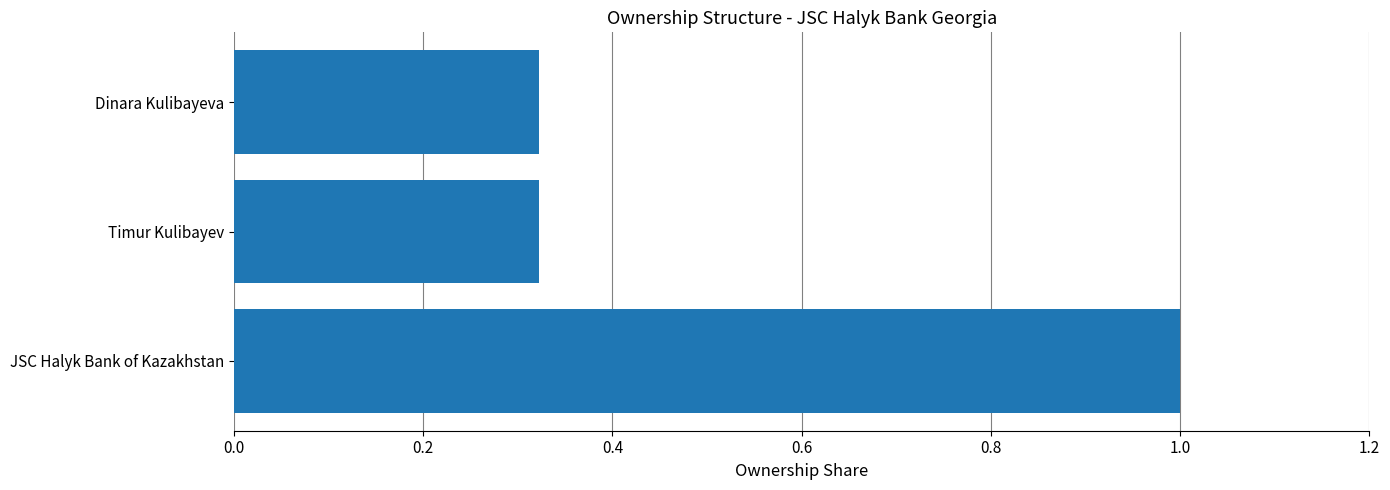

The value at Timur Kulibayev is 0.5. True or false?

False